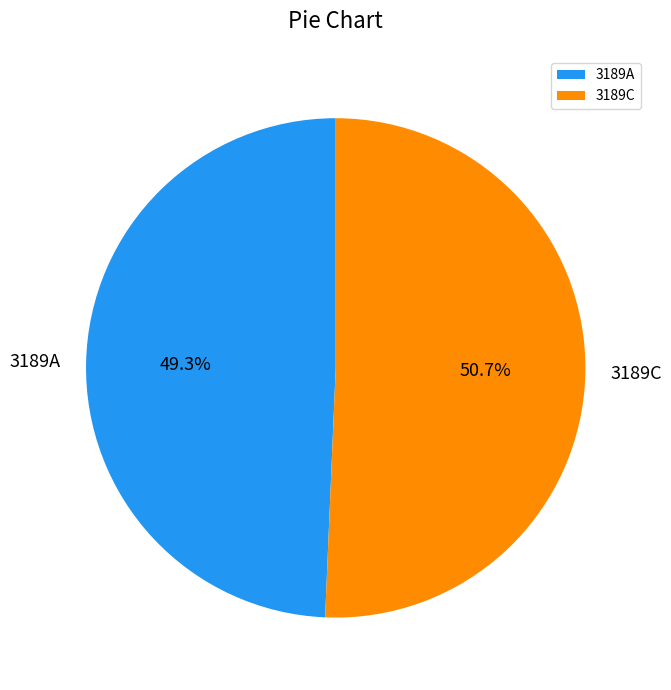

What is the largest slice in the pie chart?

3189C